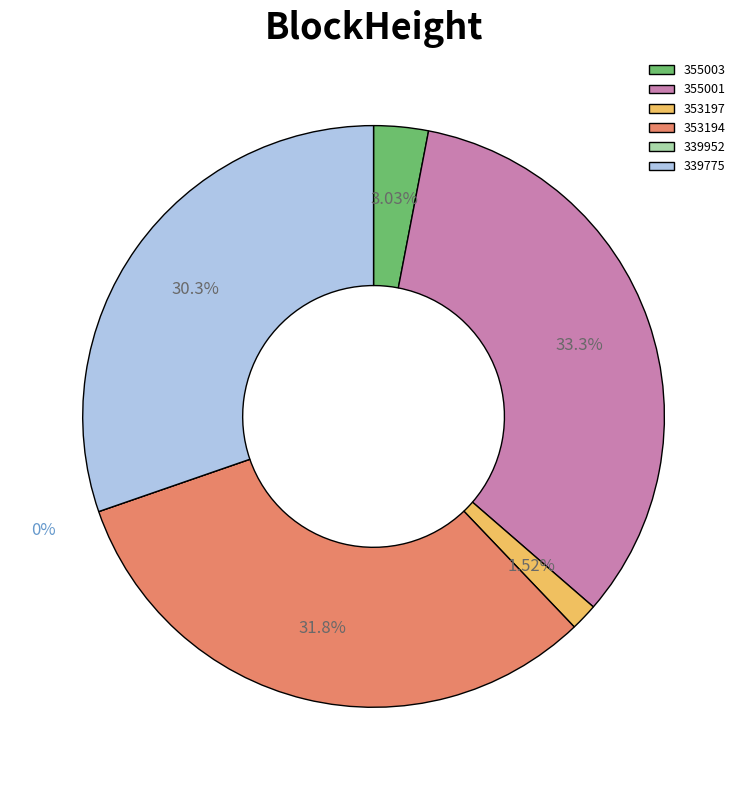

To the nearest percent, what percentage of the pie is 355001?

33%